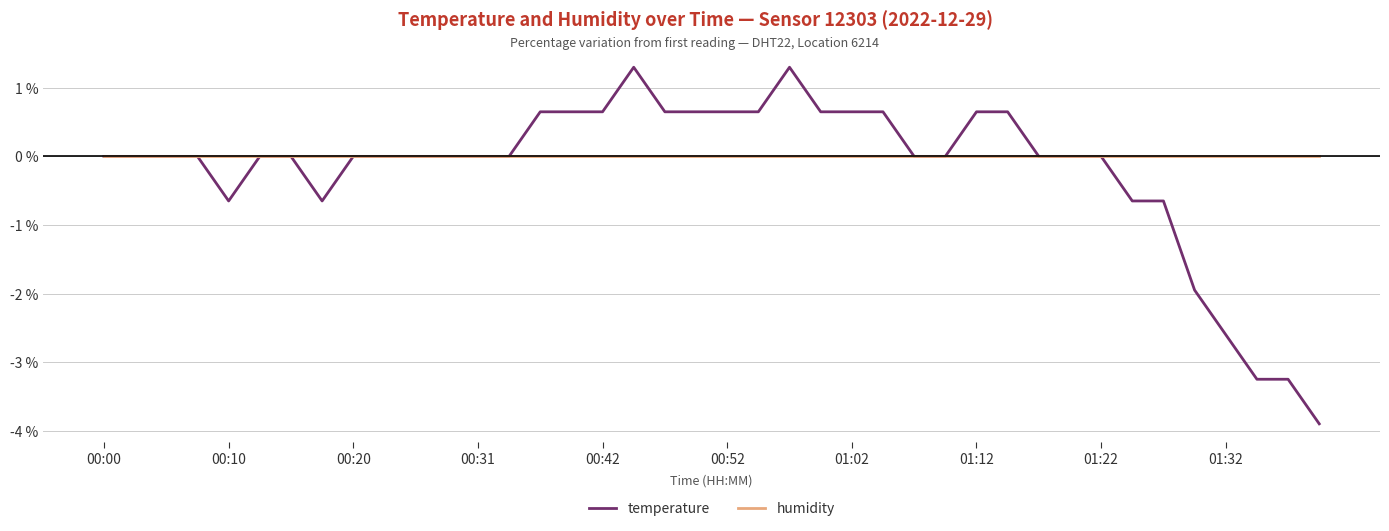

What is the maximum value shown in the chart?

1.3